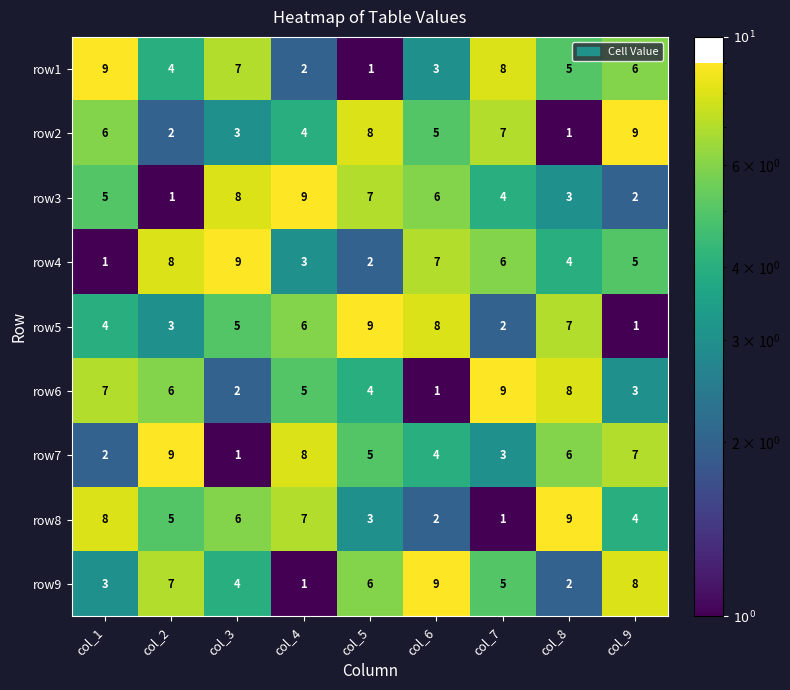

How many categories are shown in the chart?

9